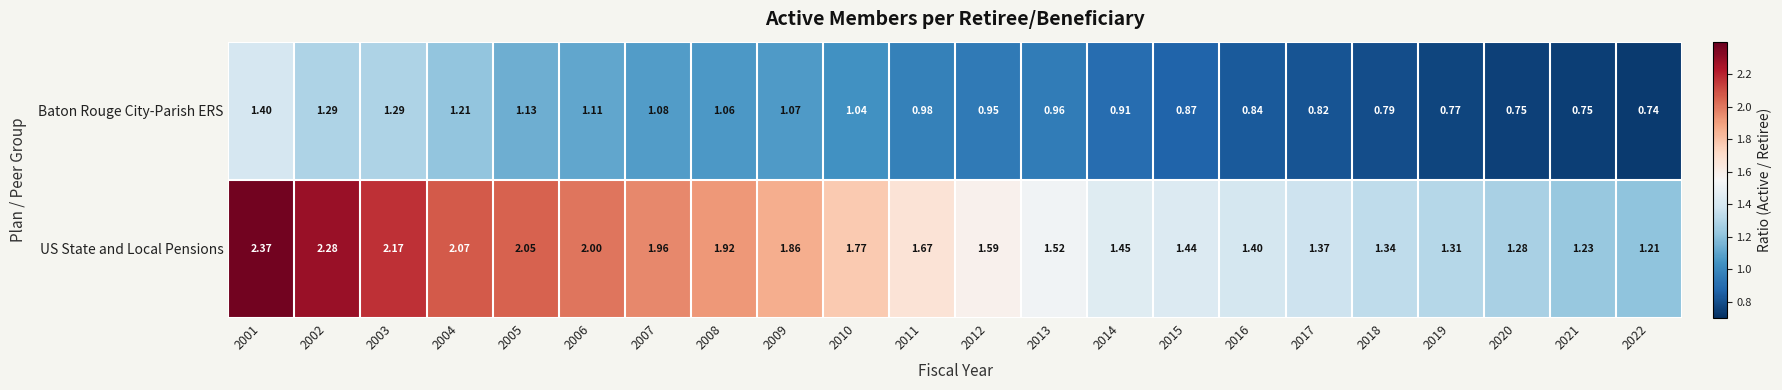

Rank the series at 2006 from highest to lowest value.

US State and Local Pensions, Baton Rouge City-Parish ERS